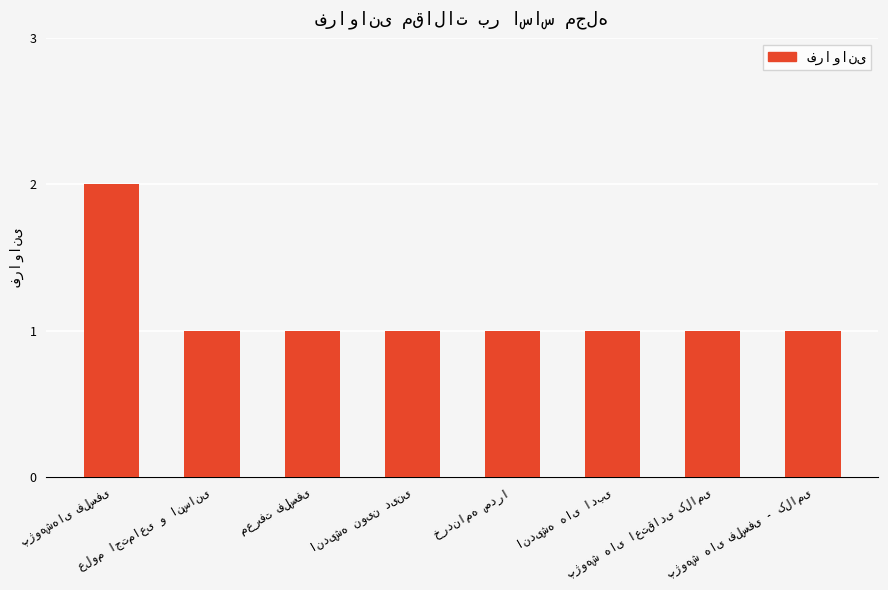

What is the sum of all values?

9